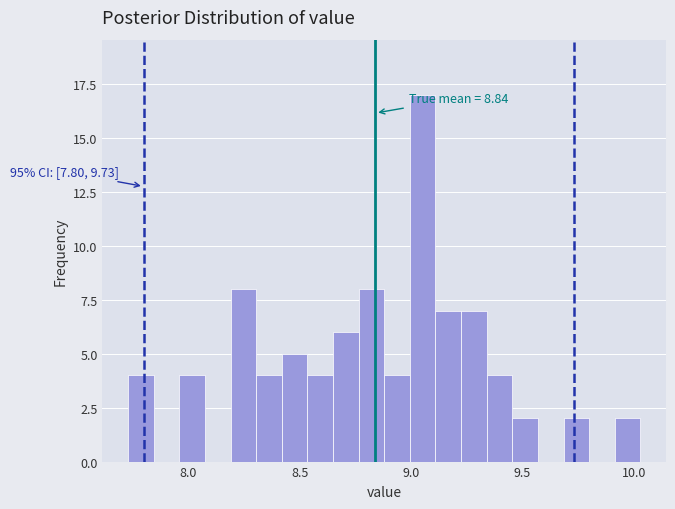

Read against the x-axis, roughly where is the centre of the tallest bar?

9.05